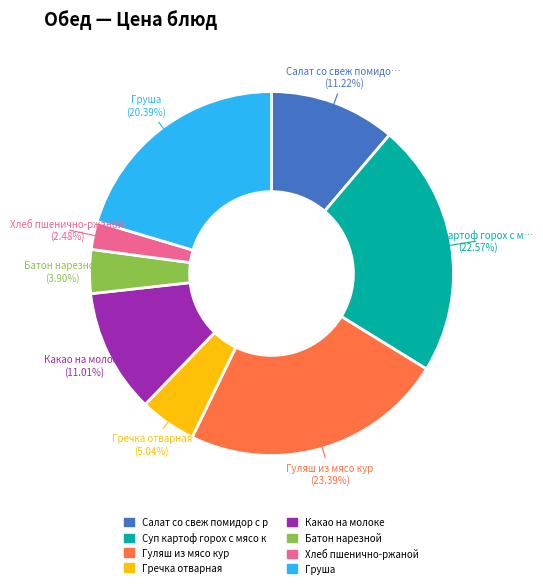

Is there a majority slice in this chart?

No